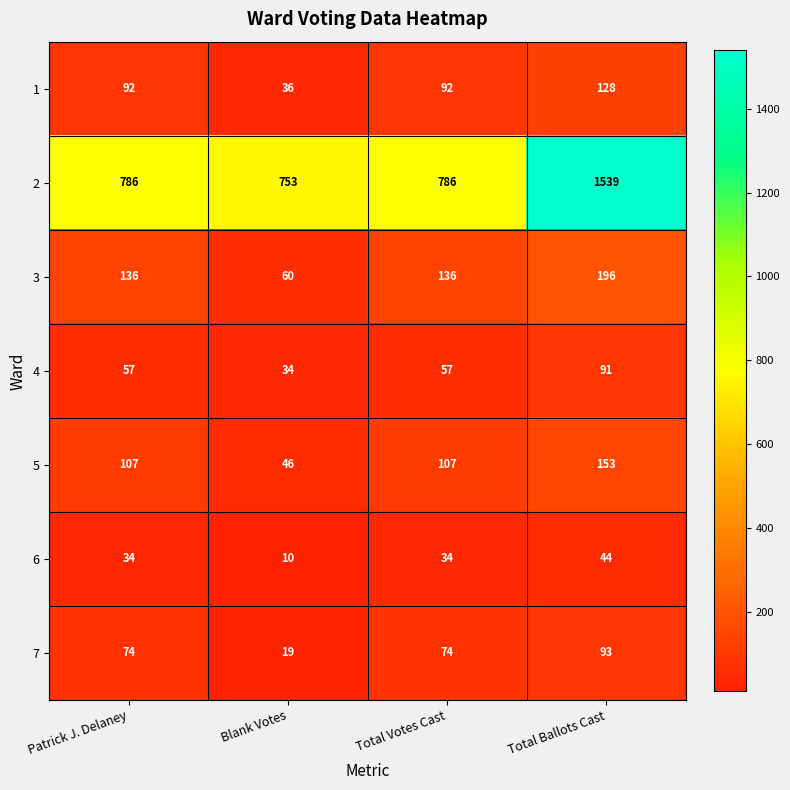

What is the lowest value of the 5 series?

46